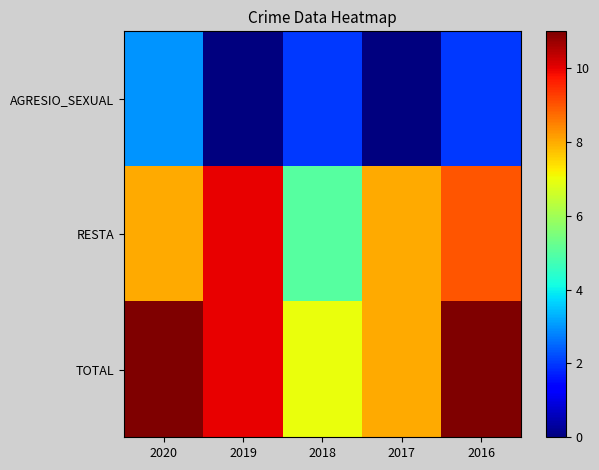

Between 2020 and 2016, which is larger?

2020